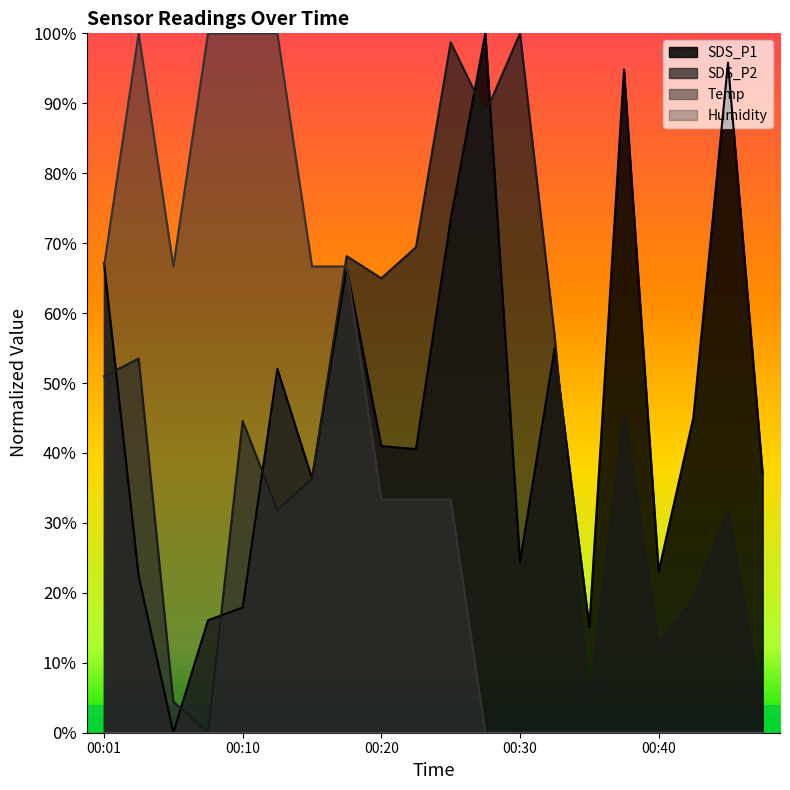

Is the value of Temp at 00:15 greater than the value of SDS_P2 at 00:30?

No